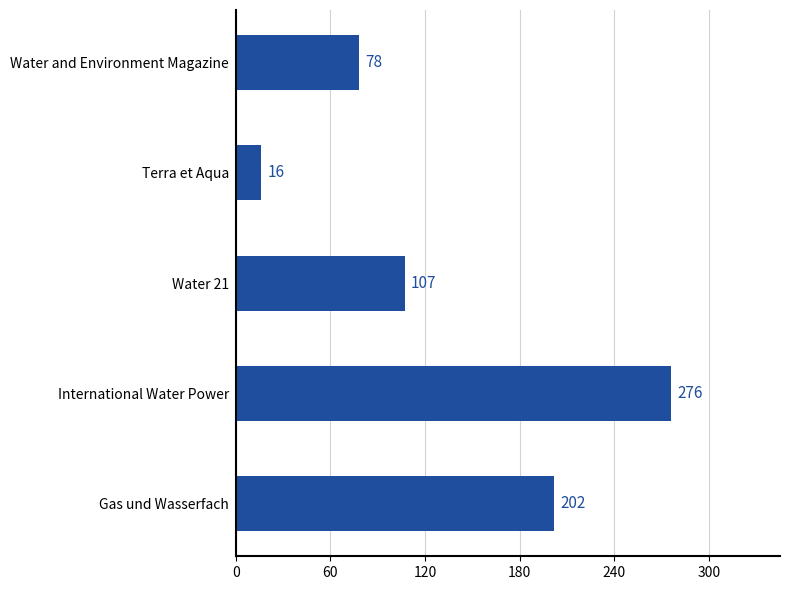

What is the ratio of the value at International Water Power to the value at Water and Environment Magazine?

3.5